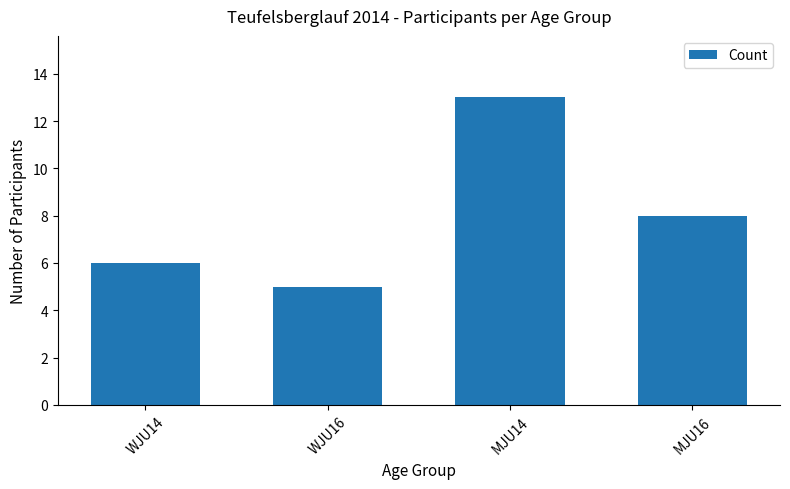

Reading right to left, extract all data points from this chart.

MJU16=8	MJU14=13	WJU16=5	WJU14=6